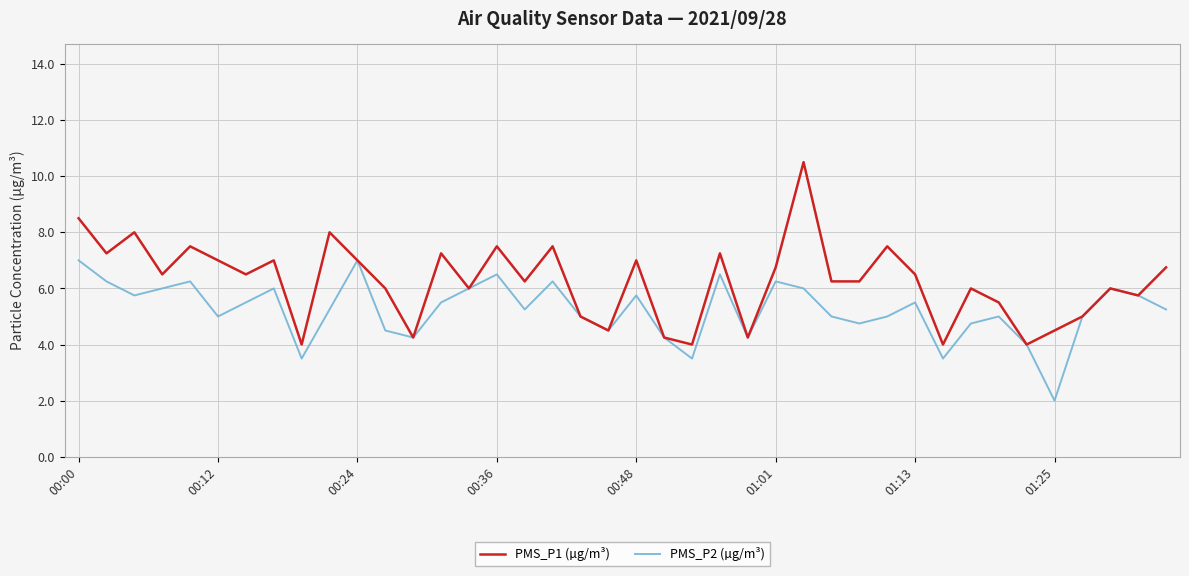

What is the maximum value for PMS_P1 (µg/m³)?

10.5